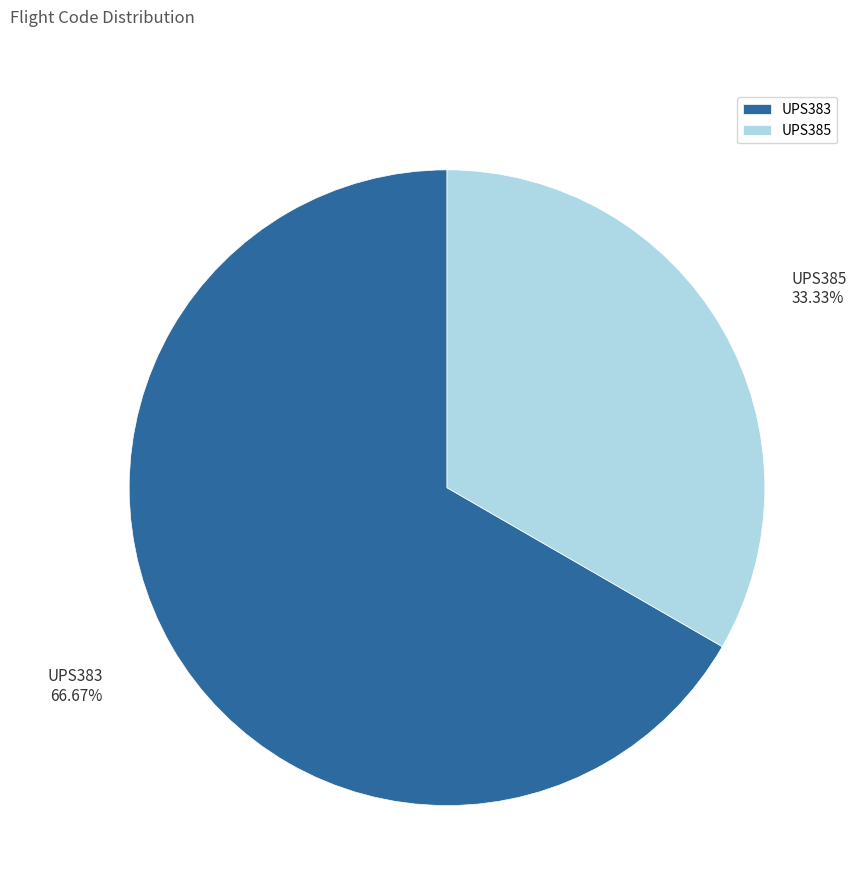

Is there a majority slice in this chart?

Yes